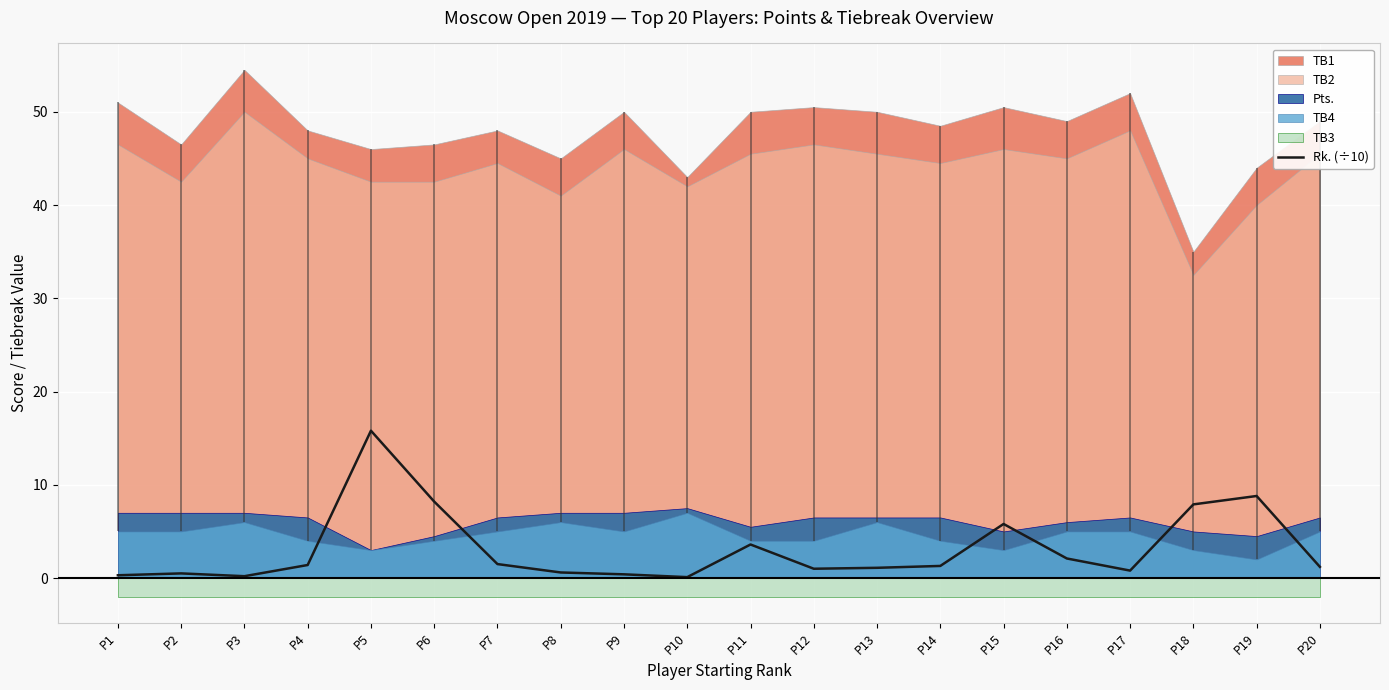

What is the value of the 13th point from the left?

1.1